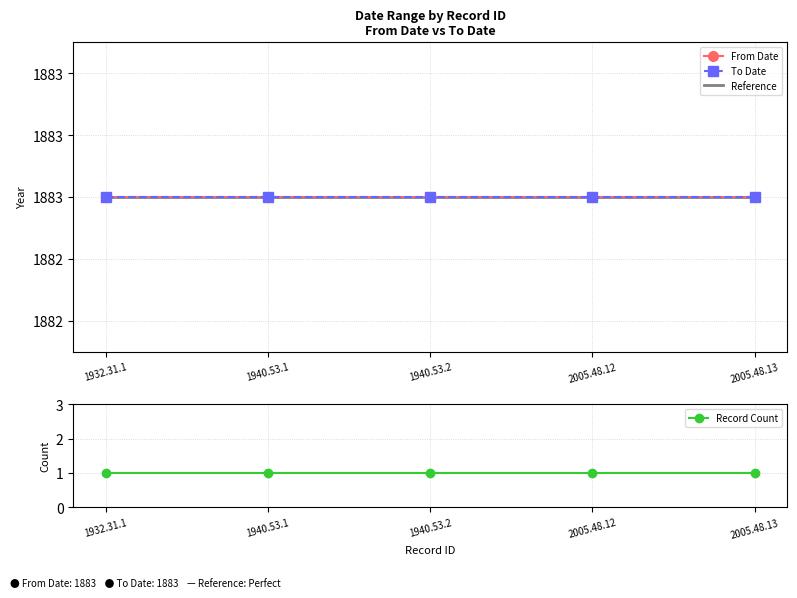

How many categories are shown in the chart?

5